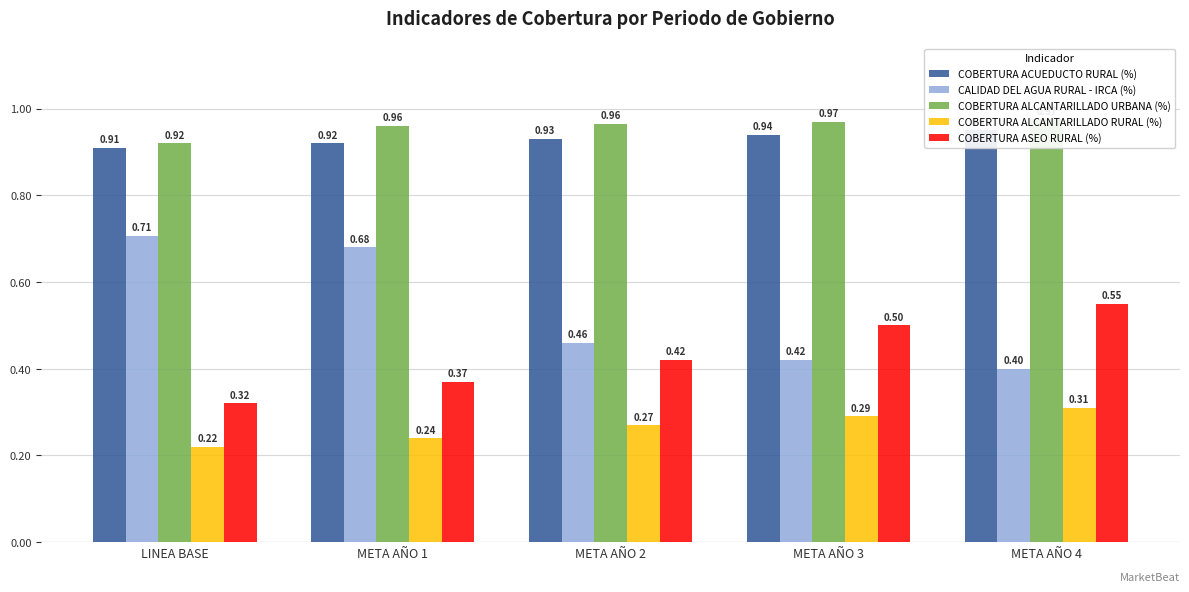

What is the average value of the COBERTURA ASEO RURAL (%) series?

0.4